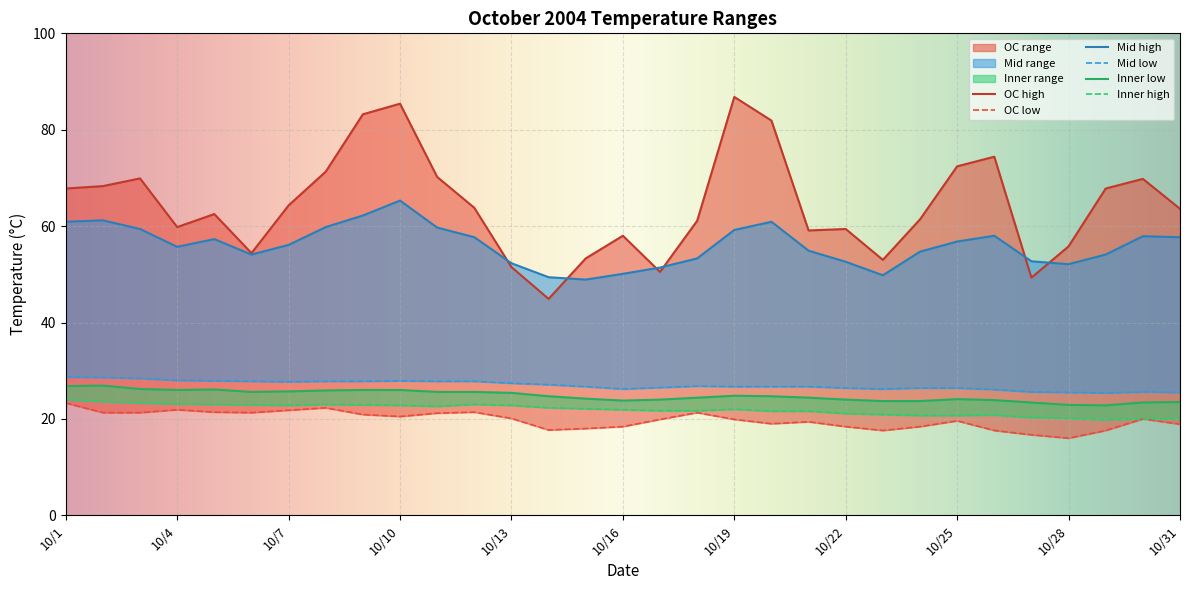

At which category is the sum across all series the highest?

10/10